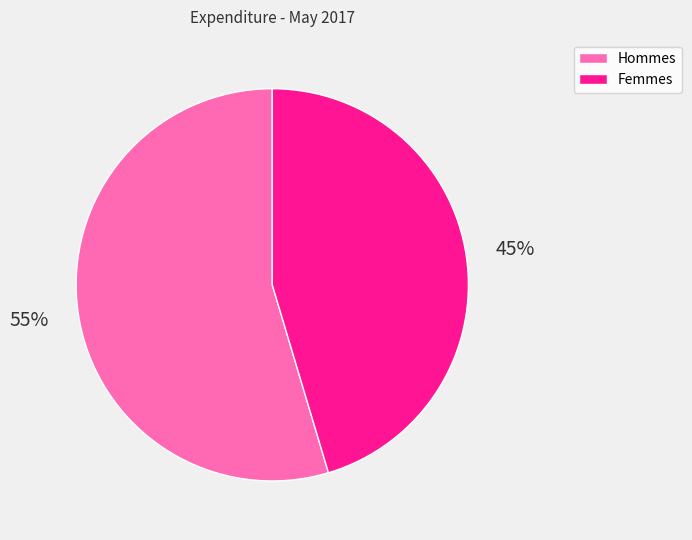

To the nearest percent, what is the average slice percentage?

50%